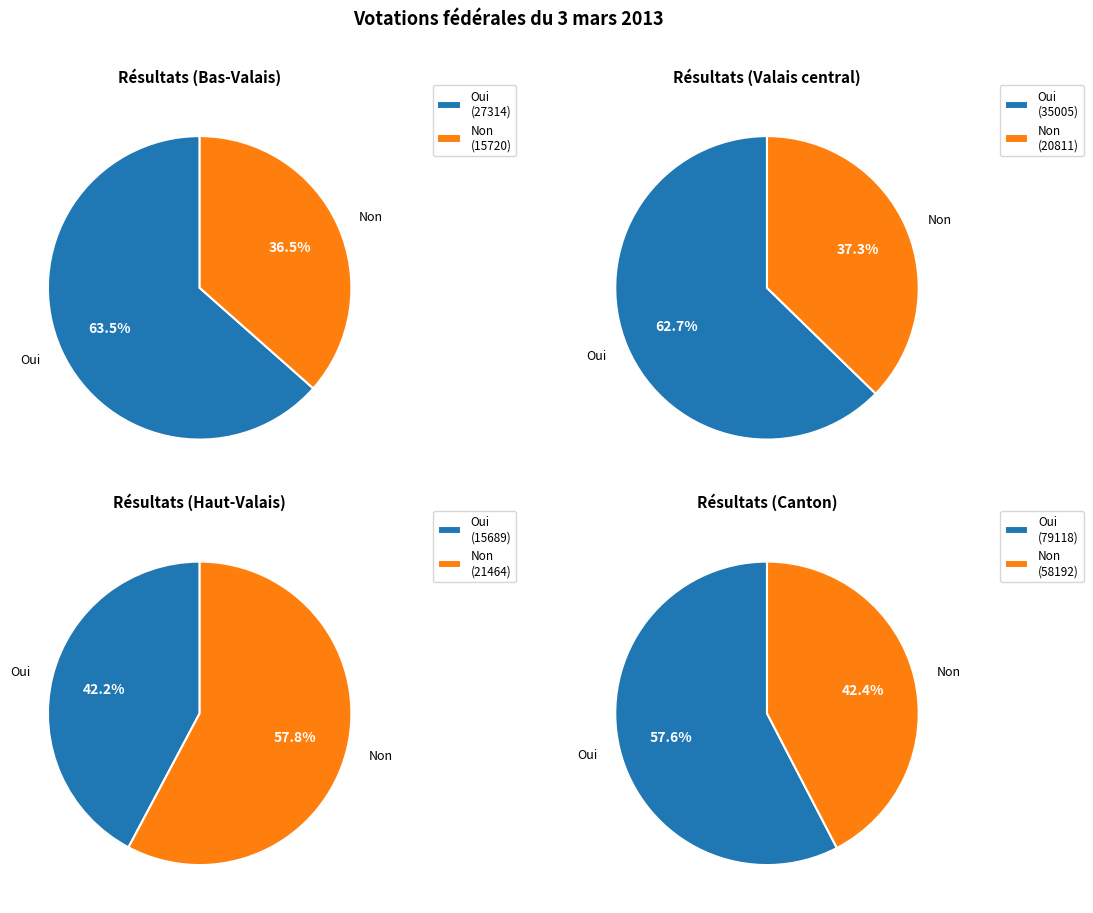

Is it true that Valais central is 8% of the pie?

False